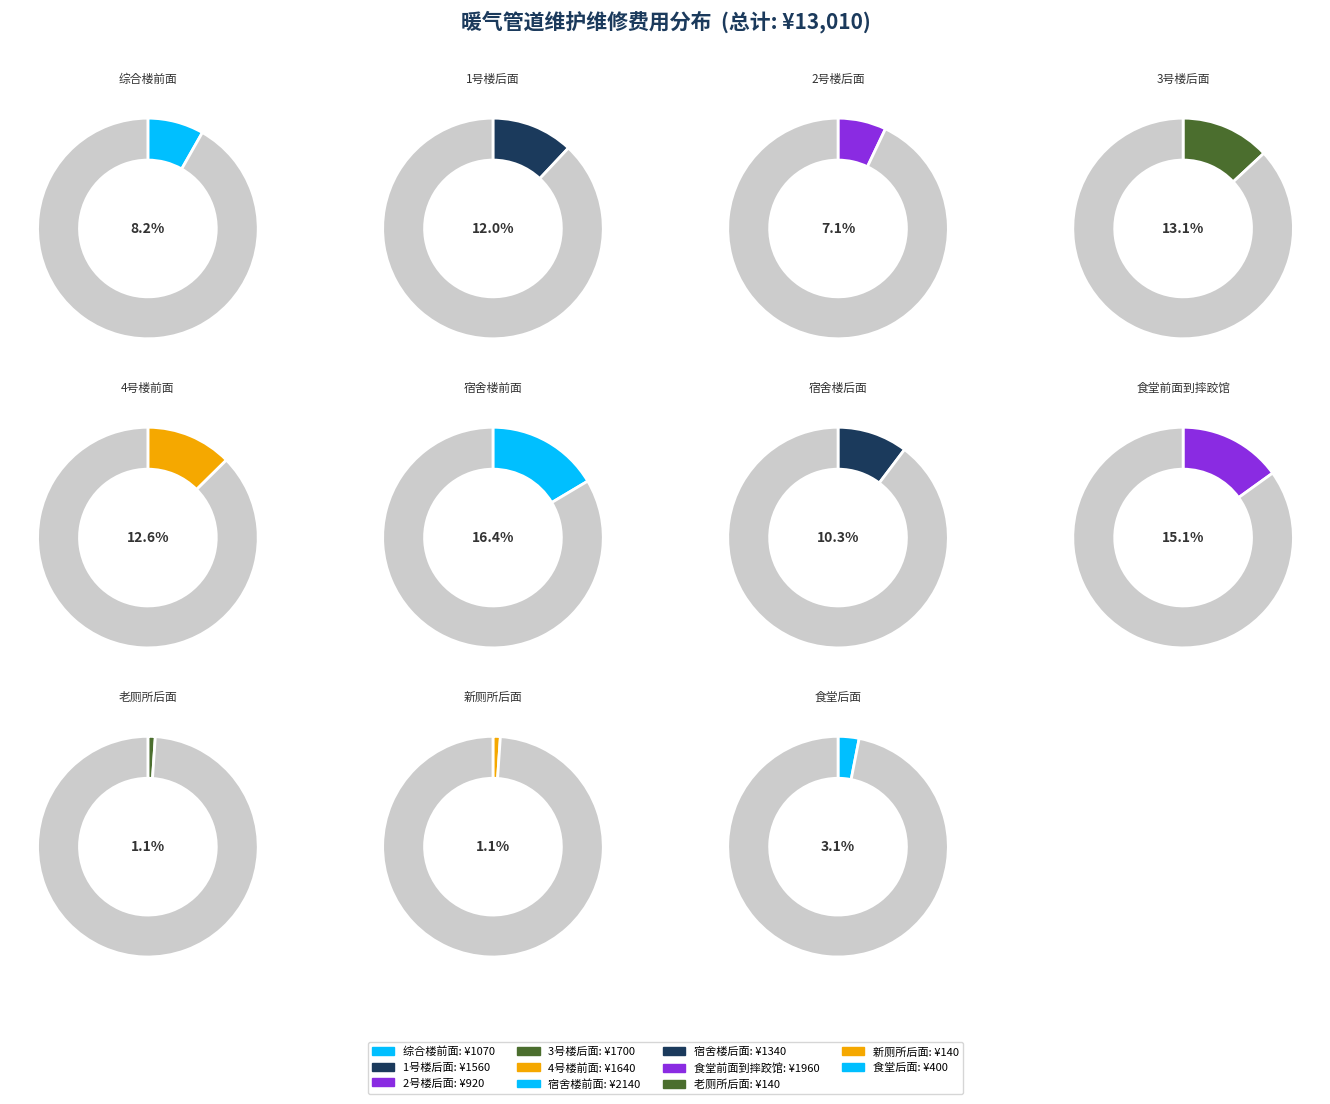

Which has a higher value, 宿舍楼前面 or 2号楼后面?

宿舍楼前面